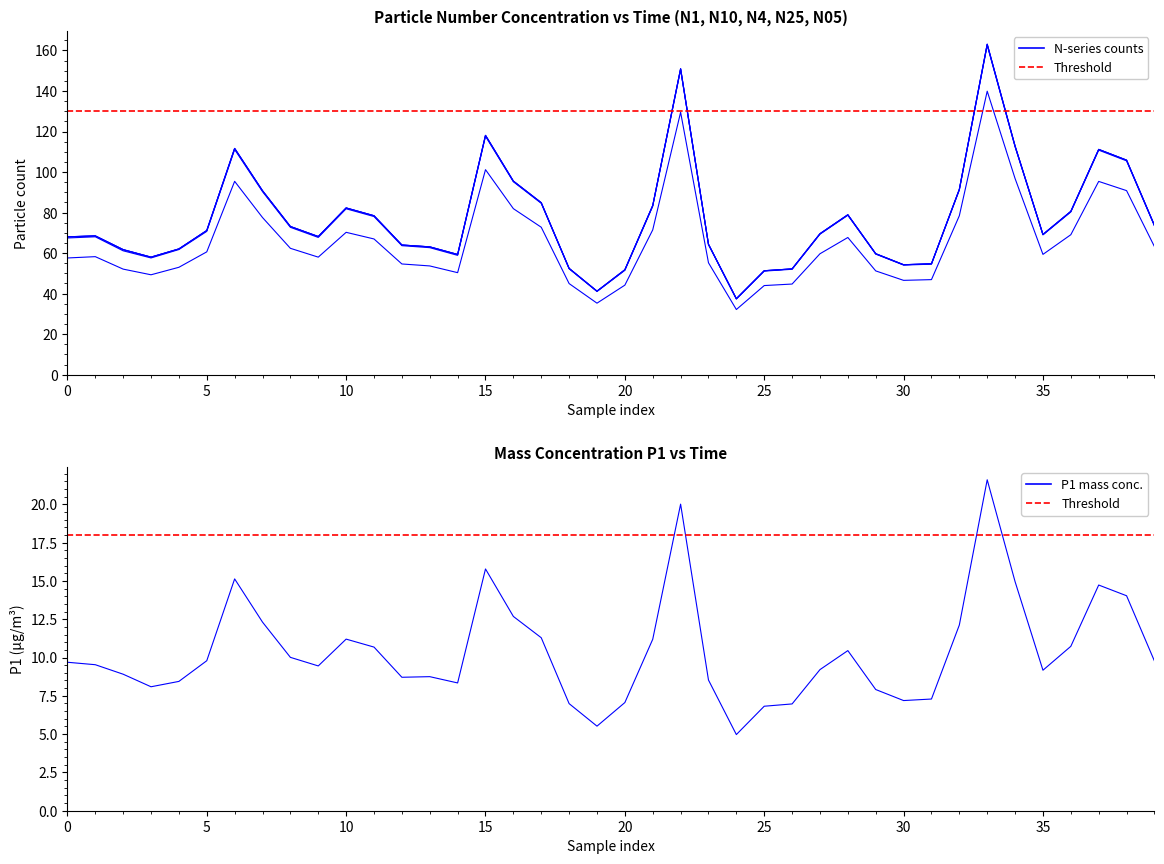

What is the greatest value displayed?

163.1